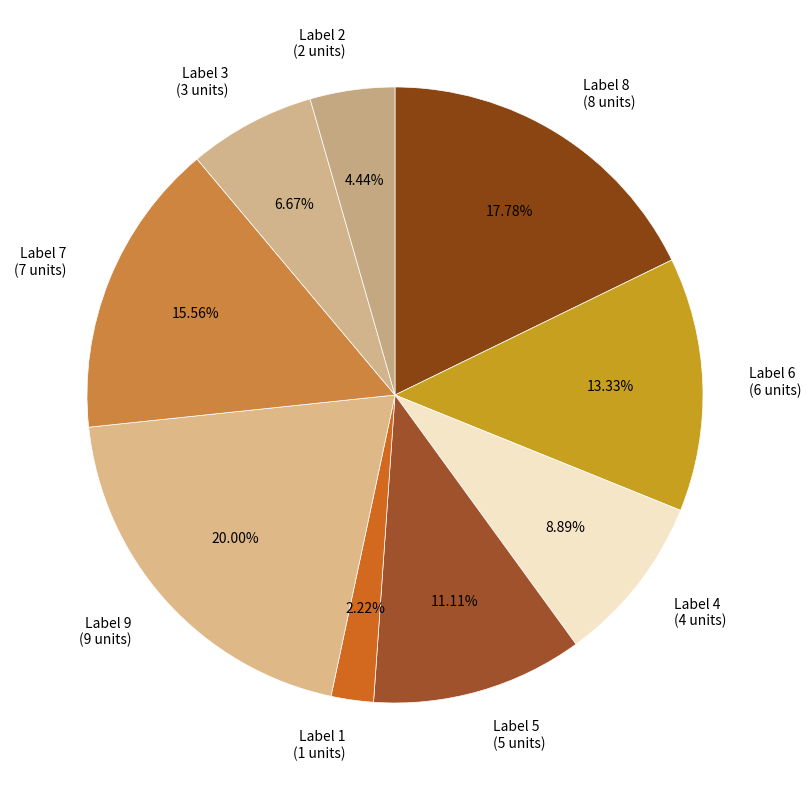

Do Label 7 (7 units) and Label 1 (1 units) together represent more than half of the pie?

No